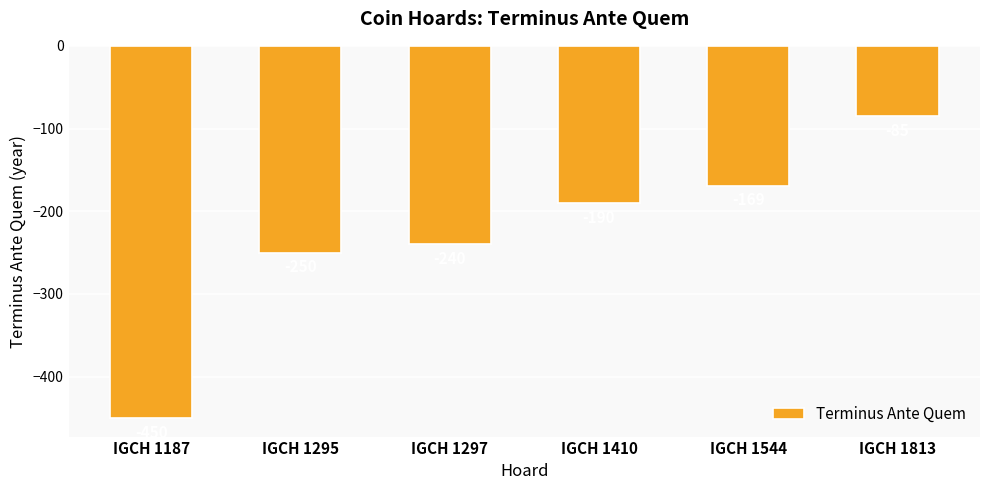

List the labels in order of value, smallest first.

IGCH 1187, IGCH 1295, IGCH 1297, IGCH 1410, IGCH 1544, IGCH 1813